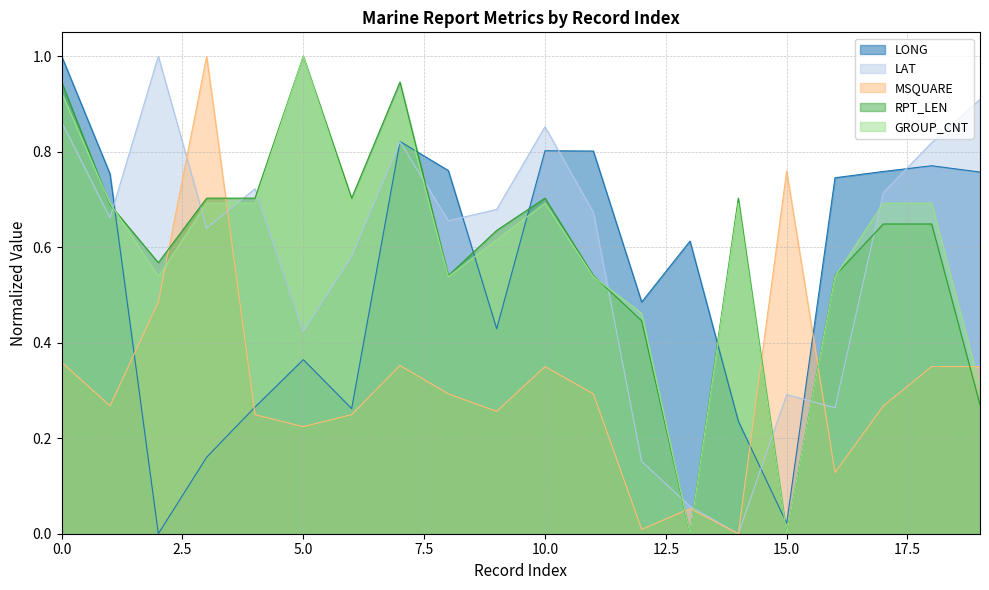

Reading left to right, list all the values displayed in this chart.

LONG: 1.0	0.8	0.0	0.2	0.3	0.4	0.3	0.8	0.8	0.4	0.8	0.8	0.5	0.6	0.2	0.0	0.7	0.8	0.8	0.8
LAT: 0.9	0.7	1.0	0.6	0.7	0.4	0.6	0.8	0.7	0.7	0.9	0.7	0.2	0.1	0.0	0.3	0.3	0.7	0.8	0.9
MSQUARE: 0.4	0.3	0.5	1.0	0.2	0.2	0.2	0.4	0.3	0.3	0.4	0.3	0.0	0.1	0.0	0.8	0.1	0.3	0.4	0.4
RPT_LEN: 0.9	0.7	0.6	0.7	0.7	1.0	0.7	0.9	0.5	0.6	0.7	0.5	0.4	0.0	0.7	0.0	0.5	0.6	0.6	0.3
GROUP_CNT: 0.9	0.7	0.5	0.7	0.7	1.0	0.7	0.9	0.5	0.6	0.7	0.5	0.5	0.0	0.7	0.0	0.5	0.7	0.7	0.3